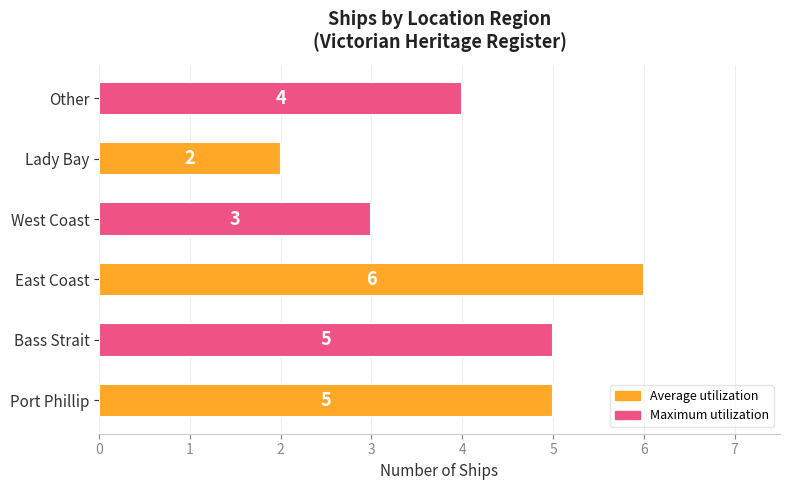

What is the minimum value shown in the chart?

2